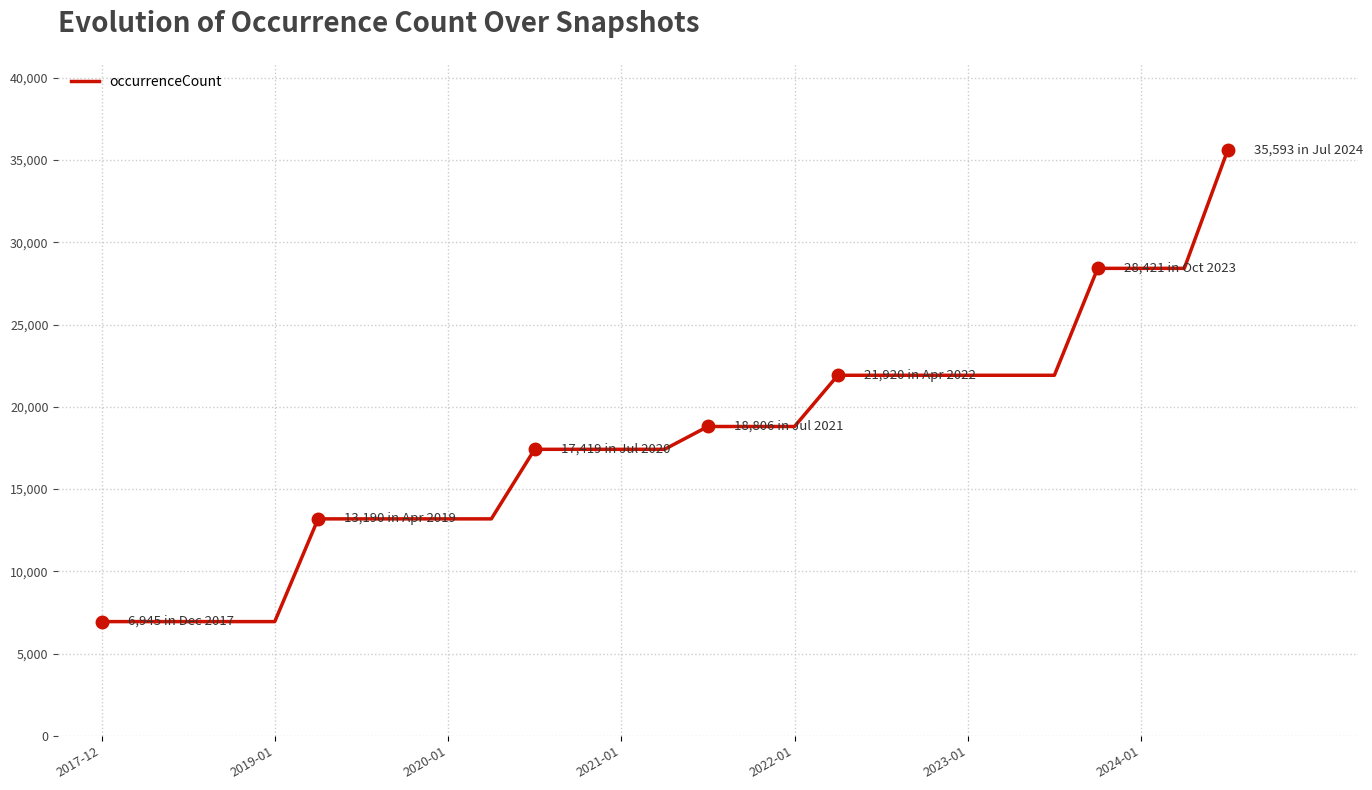

Reading left to right, transcribe all the data shown in this chart.

6945	6945	6945	6945	6945	13190	13190	13190	13190	13190	17419	17419	17419	17419	18806	18806	18806	21920	21920	21920	21920	21920	21920	28421	28421	28421	35593